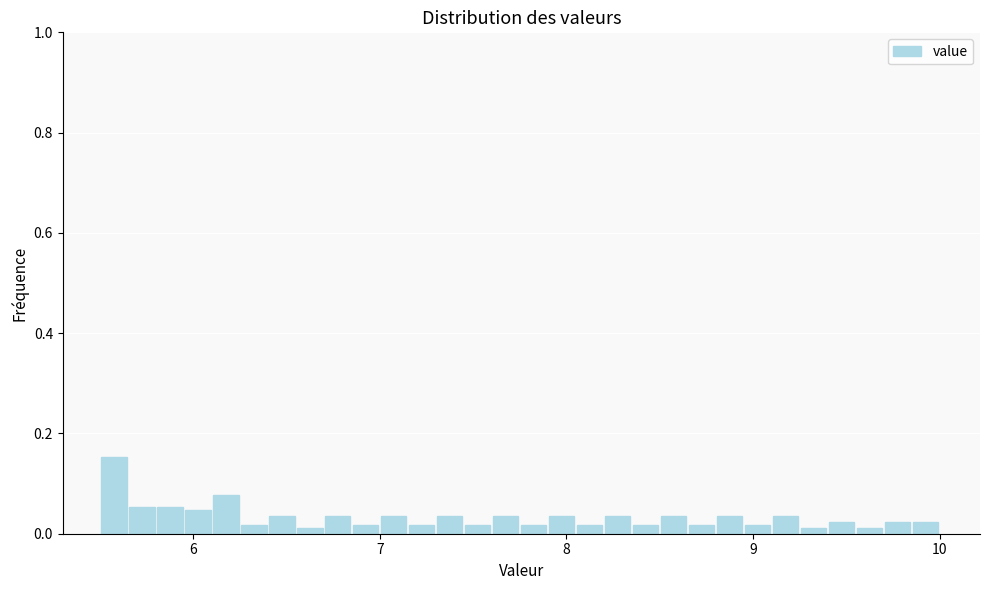

Around what value on the x-axis is the tallest bar? Give the approximate position of its centre, as read against the axis.

5.6